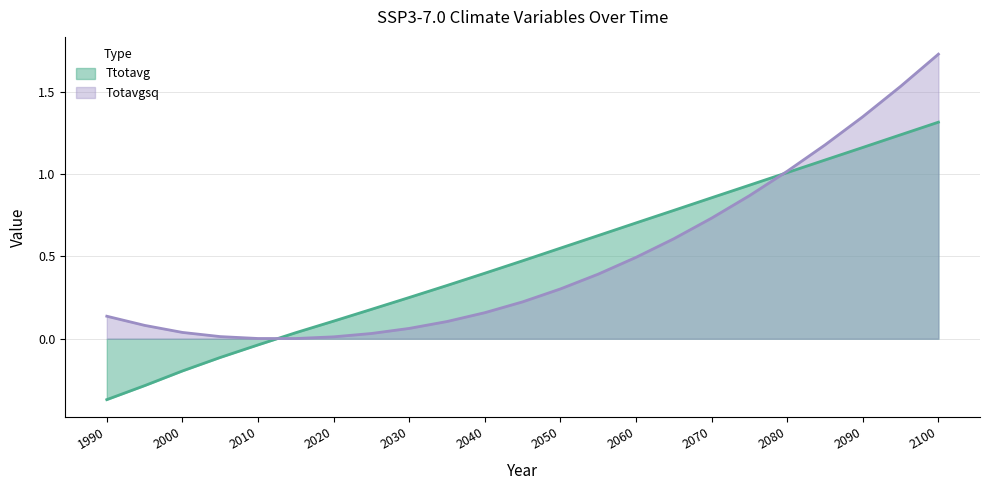

Reading right to left, list all the values displayed in this chart.

Ttotavg: 2100=1.3	2095=1.2	2090=1.2	2085=1.1	2080=1.0	2075=0.9	2070=0.9	2065=0.8	2060=0.7	2055=0.6	2050=0.5	2045=0.5	2040=0.4	2035=0.3	2030=0.3	2025=0.2	2020=0.1	2015=0.0	2010=-0.0	2005=-0.1	2000=-0.2	1995=-0.3	1990=-0.4
Totavgsq: 2100=1.7	2095=1.5	2090=1.3	2085=1.2	2080=1.0	2075=0.9	2070=0.7	2065=0.6	2060=0.5	2055=0.4	2050=0.3	2045=0.2	2040=0.2	2035=0.1	2030=0.1	2025=0.0	2020=0.0	2015=0.0	2010=0.0	2005=0.0	2000=0.0	1995=0.1	1990=0.1